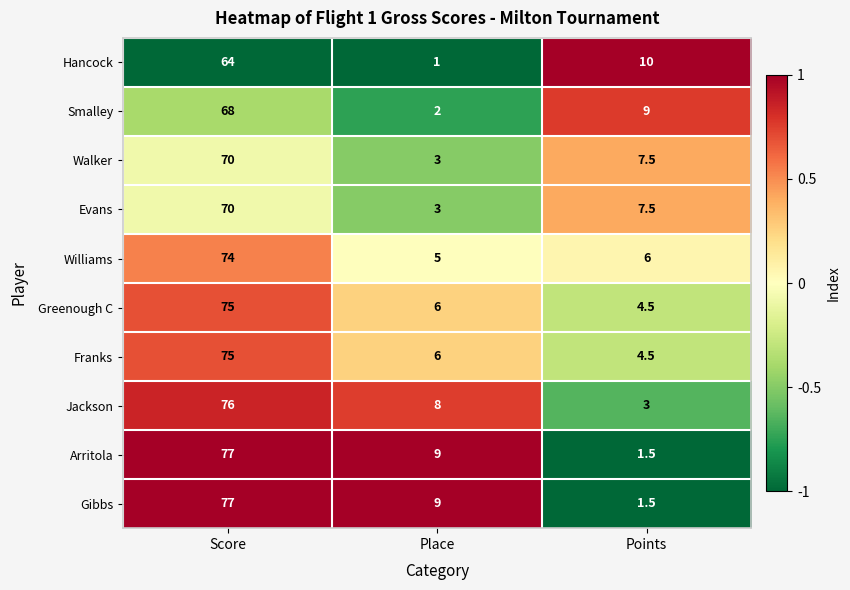

Rank the categories by Gibbs value from lowest to highest.

Points, Place, Score